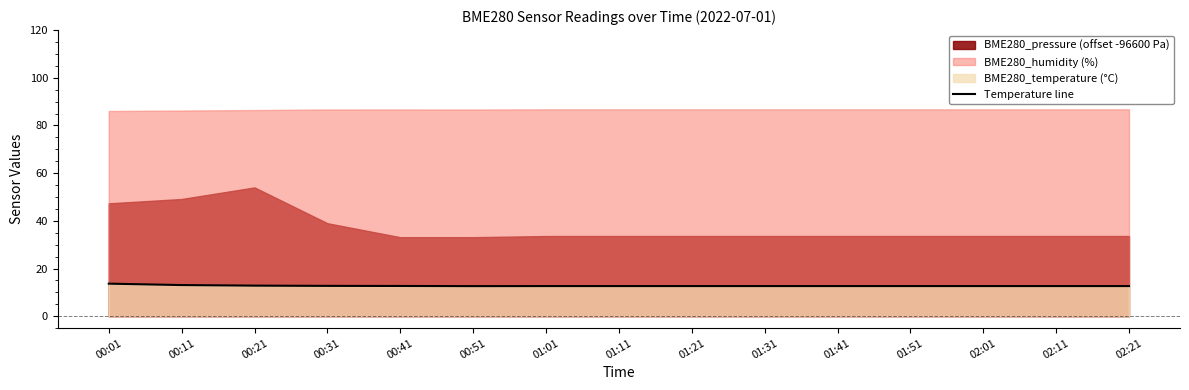

What is the approximate value at 00:31?

12.7